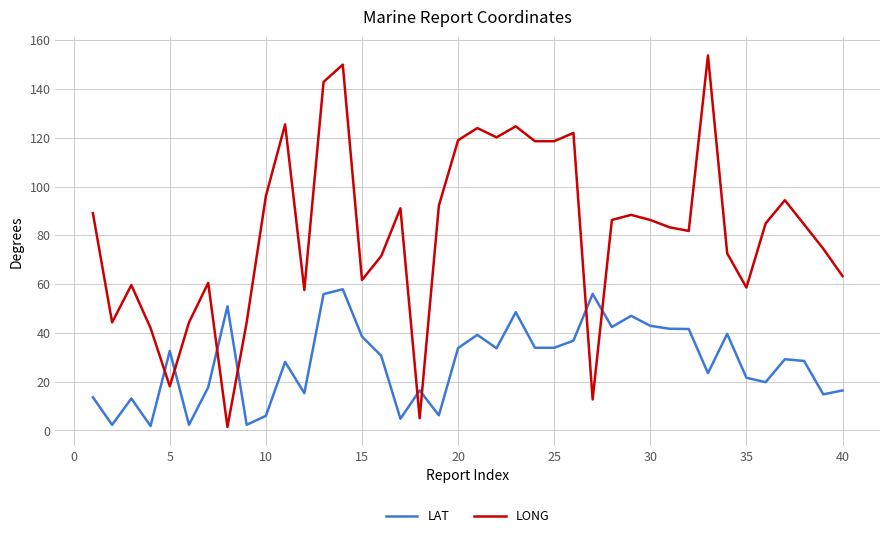

Which series has the largest total across all categories?

LONG